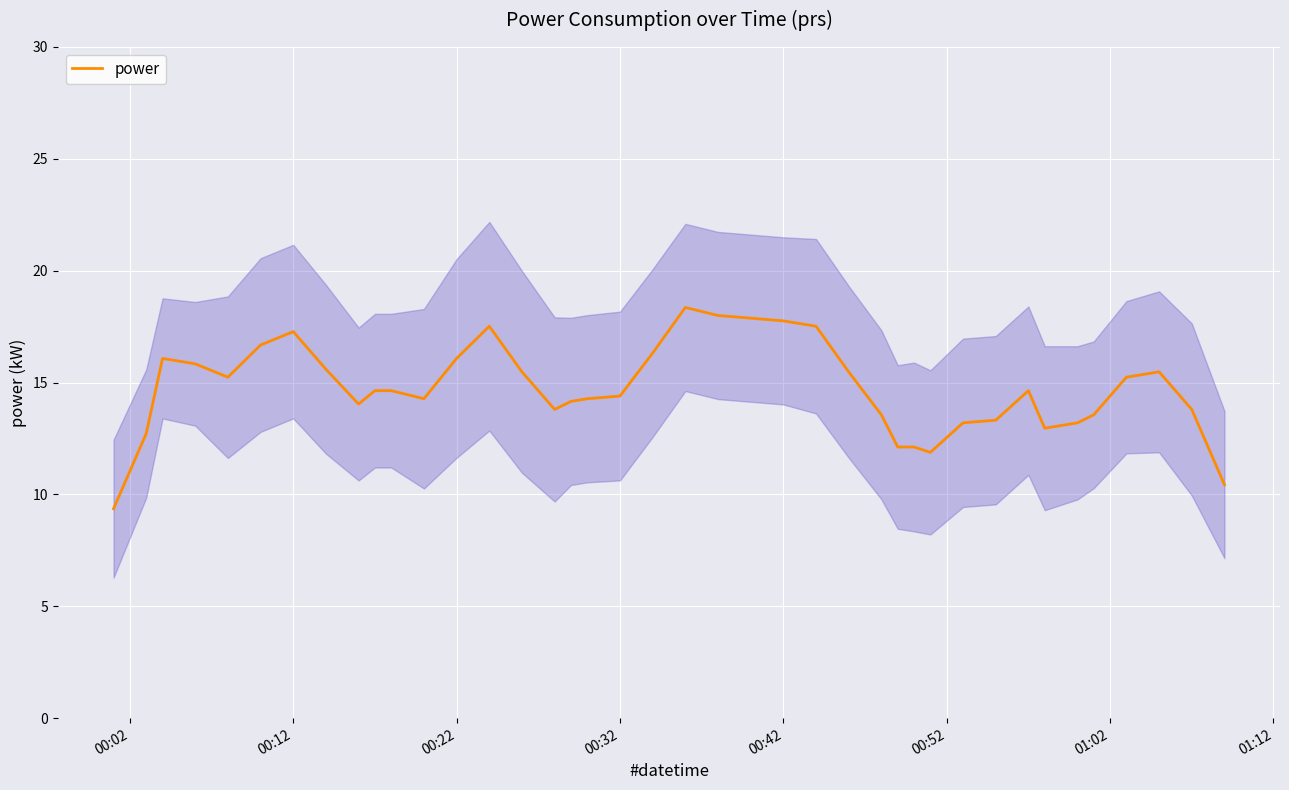

What is the maximum value for power?

18.4